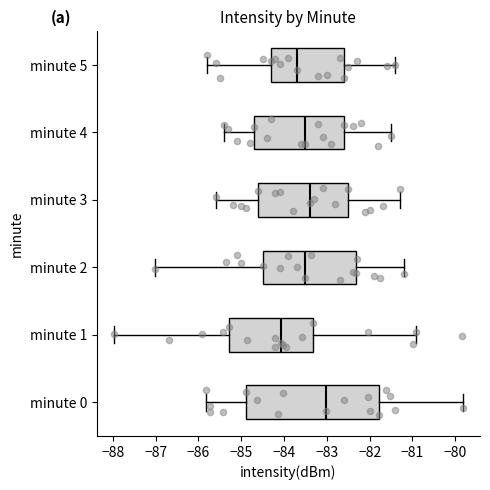

Reading bottom to top, transcribe this box plot: for each box, give where its median line is, the range the box spans, and where its two whiskers end, as read against the x-axis. The values are not printed on the chart, so give them approximately, as read against the axis.

minute 0: median -83.0, box -84.9 to -81.8, whiskers -85.8 to -79.8
minute 1: median -84.1, box -85.3 to -83.3, whiskers -88.0 to -80.9
minute 2: median -83.5, box -84.5 to -82.3, whiskers -87.0 to -81.2
minute 3: median -83.4, box -84.6 to -82.5, whiskers -85.6 to -81.3
minute 4: median -83.5, box -84.7 to -82.6, whiskers -85.4 to -81.5
minute 5: median -83.7, box -84.3 to -82.6, whiskers -85.8 to -81.4